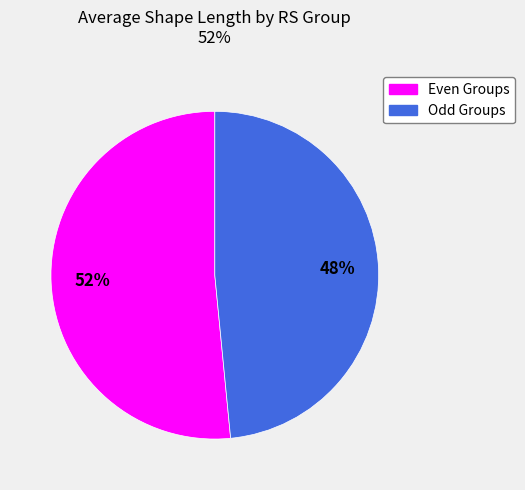

Is there any slice that represents more than half of the pie?

Yes